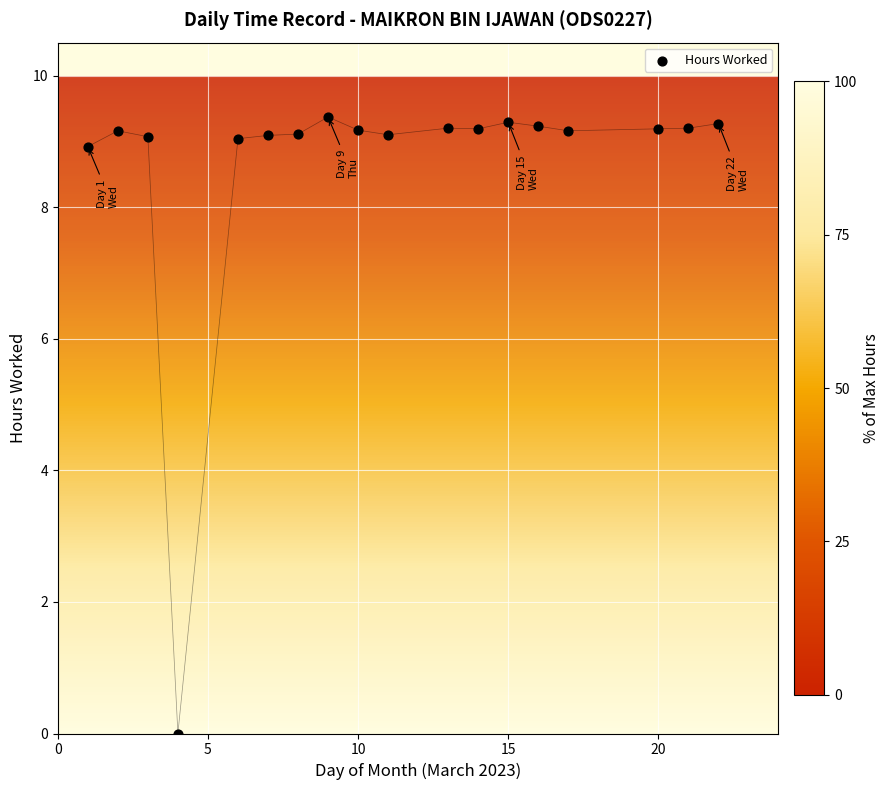

What is the range of X values (max minus min)?

21.0